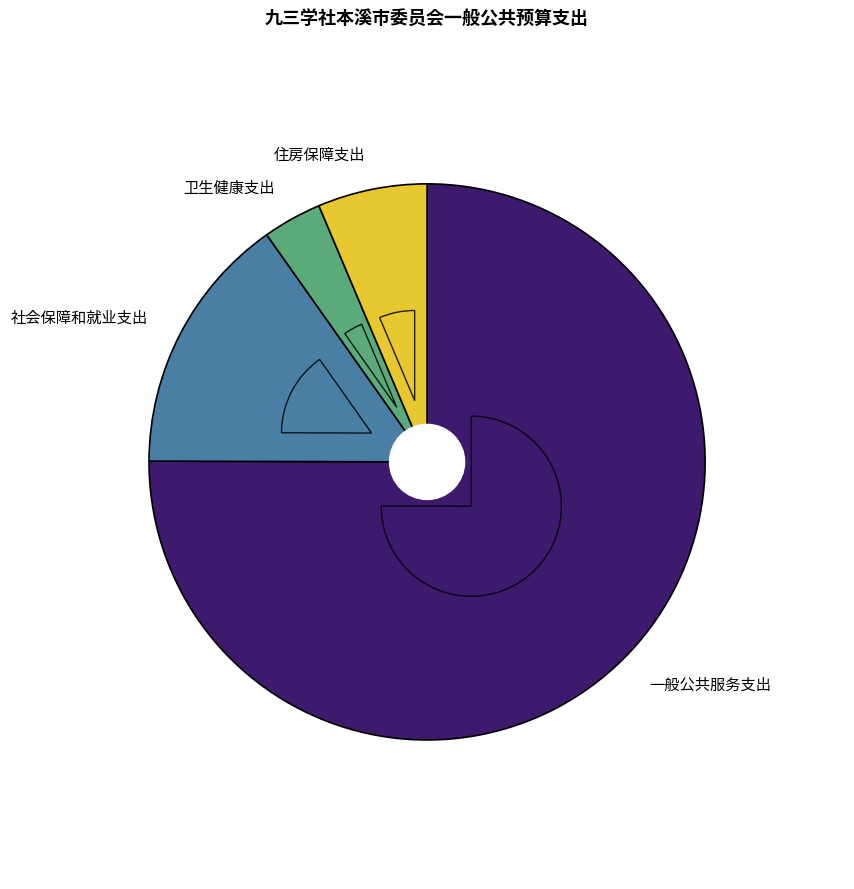

How much of the chart is everything except 住房保障支出?

93.6%